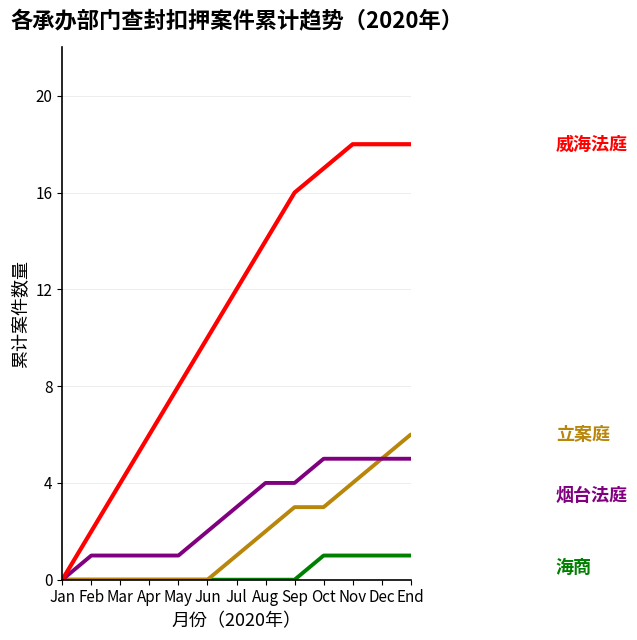

Reading right to left, what are all the values shown in this chart?

海商: 1	1	1	1	0	0	0	0	0	0	0	0	0
立案庭: 6	5	4	3	3	2	1	0	0	0	0	0	0
烟台法庭: 5	5	5	5	4	4	3	2	1	1	1	1	0
威海法庭: 18	18	18	17	16	14	12	10	8	6	4	2	0